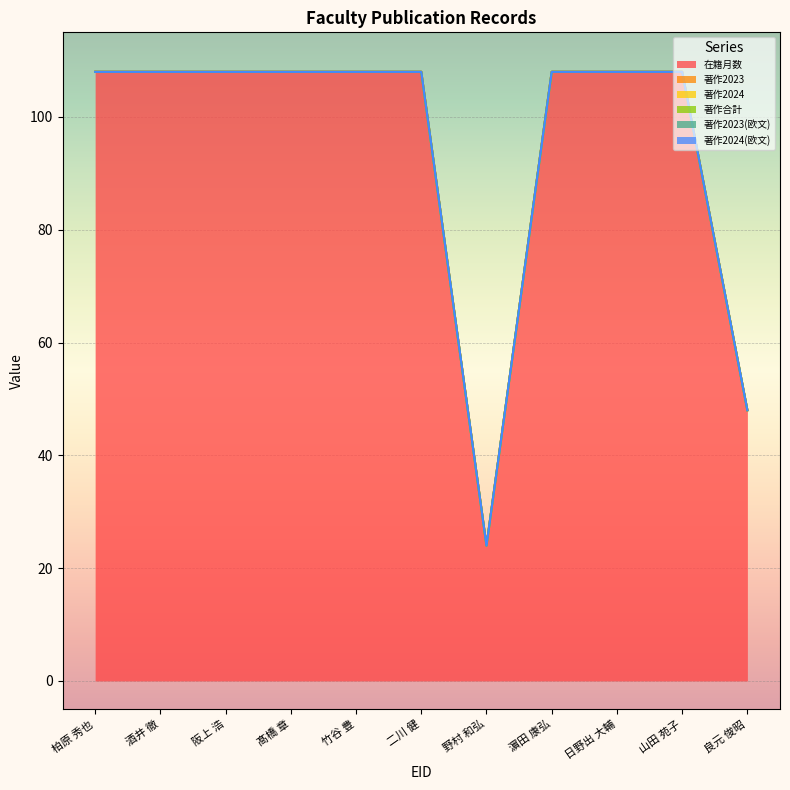

How many lines are shown in the chart?

6